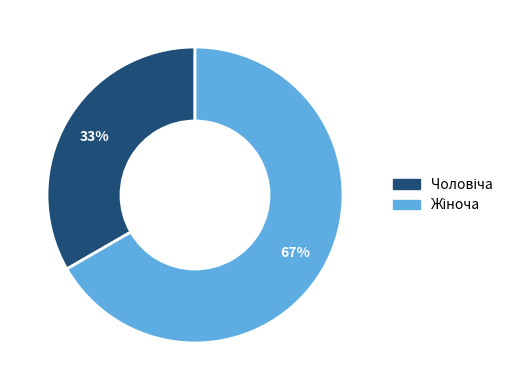

To the nearest percent, what is the average slice percentage?

50%